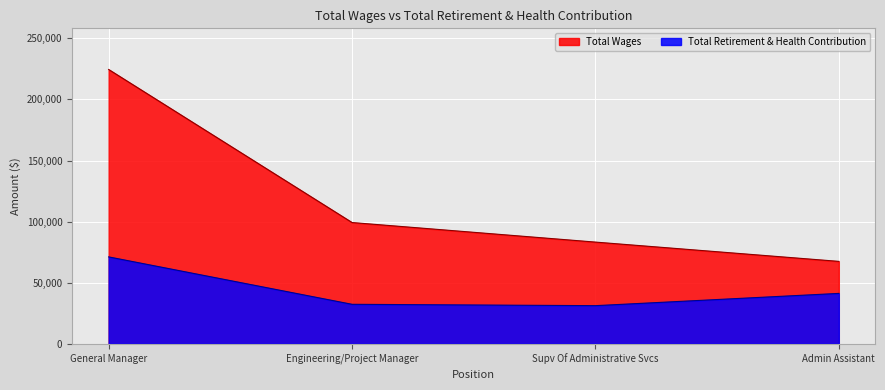

What is the sum of the Total Retirement & Health Contribution values at General Manager and Supv Of Administrative Svcs?

102366